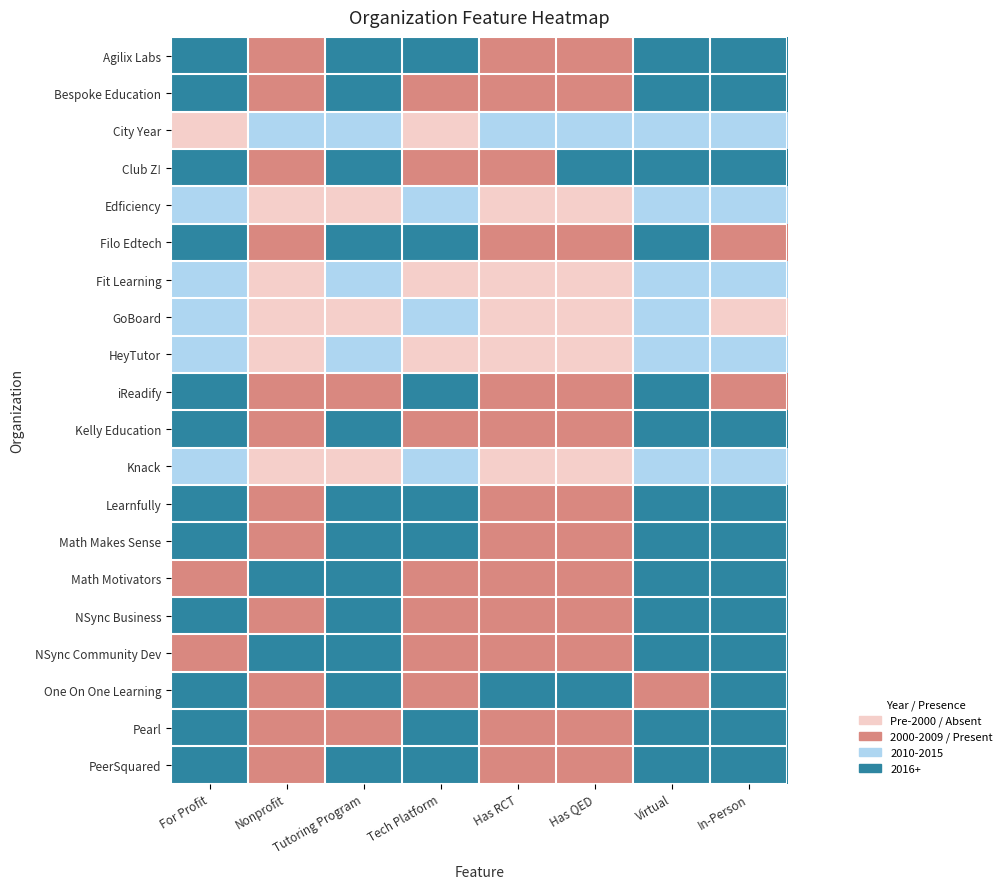

Reading right to left, list all the values displayed in this chart.

Agilix Labs: In-Person=3	Virtual=3	Has QED=1	Has RCT=1	Tech Platform=3	Tutoring Program=3	Nonprofit=1	For Profit=3
Bespoke Education: In-Person=3	Virtual=3	Has QED=1	Has RCT=1	Tech Platform=1	Tutoring Program=3	Nonprofit=1	For Profit=3
City Year: In-Person=2	Virtual=2	Has QED=2	Has RCT=2	Tech Platform=0	Tutoring Program=2	Nonprofit=2	For Profit=0
Club Z!: In-Person=3	Virtual=3	Has QED=3	Has RCT=1	Tech Platform=1	Tutoring Program=3	Nonprofit=1	For Profit=3
Edficiency: In-Person=2	Virtual=2	Has QED=0	Has RCT=0	Tech Platform=2	Tutoring Program=0	Nonprofit=0	For Profit=2
Filo Edtech: In-Person=1	Virtual=3	Has QED=1	Has RCT=1	Tech Platform=3	Tutoring Program=3	Nonprofit=1	For Profit=3
Fit Learning: In-Person=2	Virtual=2	Has QED=0	Has RCT=0	Tech Platform=0	Tutoring Program=2	Nonprofit=0	For Profit=2
GoBoard: In-Person=0	Virtual=2	Has QED=0	Has RCT=0	Tech Platform=2	Tutoring Program=0	Nonprofit=0	For Profit=2
HeyTutor: In-Person=2	Virtual=2	Has QED=0	Has RCT=0	Tech Platform=0	Tutoring Program=2	Nonprofit=0	For Profit=2
iReadify: In-Person=1	Virtual=3	Has QED=1	Has RCT=1	Tech Platform=3	Tutoring Program=1	Nonprofit=1	For Profit=3
Kelly Education: In-Person=3	Virtual=3	Has QED=1	Has RCT=1	Tech Platform=1	Tutoring Program=3	Nonprofit=1	For Profit=3
Knack: In-Person=2	Virtual=2	Has QED=0	Has RCT=0	Tech Platform=2	Tutoring Program=0	Nonprofit=0	For Profit=2
Learnfully: In-Person=3	Virtual=3	Has QED=1	Has RCT=1	Tech Platform=3	Tutoring Program=3	Nonprofit=1	For Profit=3
Math Makes Sense: In-Person=3	Virtual=3	Has QED=1	Has RCT=1	Tech Platform=3	Tutoring Program=3	Nonprofit=1	For Profit=3
Math Motivators: In-Person=3	Virtual=3	Has QED=1	Has RCT=1	Tech Platform=1	Tutoring Program=3	Nonprofit=3	For Profit=1
NSync Business: In-Person=3	Virtual=3	Has QED=1	Has RCT=1	Tech Platform=1	Tutoring Program=3	Nonprofit=1	For Profit=3
NSync Community Dev: In-Person=3	Virtual=3	Has QED=1	Has RCT=1	Tech Platform=1	Tutoring Program=3	Nonprofit=3	For Profit=1
One On One Learning: In-Person=3	Virtual=1	Has QED=3	Has RCT=3	Tech Platform=1	Tutoring Program=3	Nonprofit=1	For Profit=3
Pearl: In-Person=3	Virtual=3	Has QED=1	Has RCT=1	Tech Platform=3	Tutoring Program=1	Nonprofit=1	For Profit=3
PeerSquared: In-Person=3	Virtual=3	Has QED=1	Has RCT=1	Tech Platform=3	Tutoring Program=3	Nonprofit=1	For Profit=3